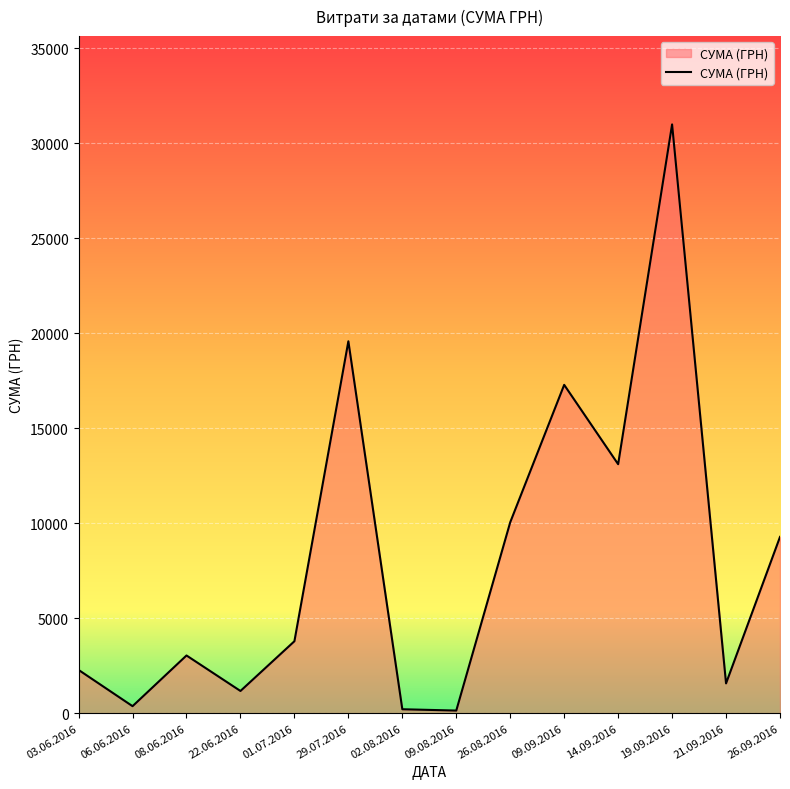

The value at 22.06.2016 is 1166.0. True or false?

True